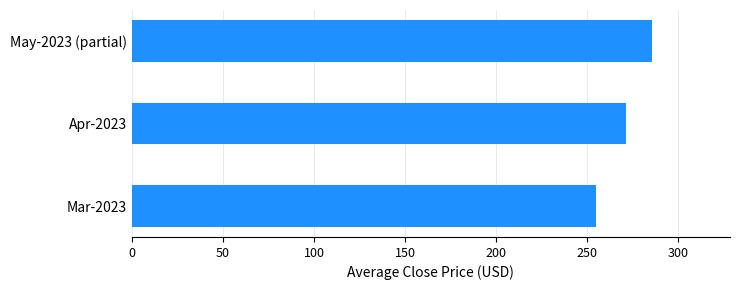

Is it true that the value at May-2023 (partial) is 66.4?

False